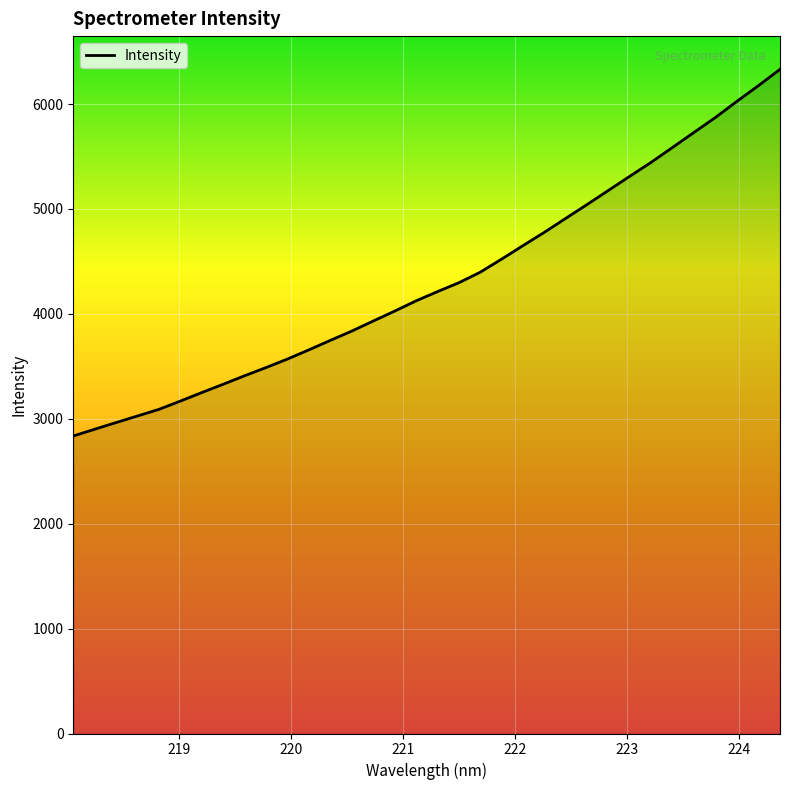

True or false: the data has more than 1 interior local peaks.

False